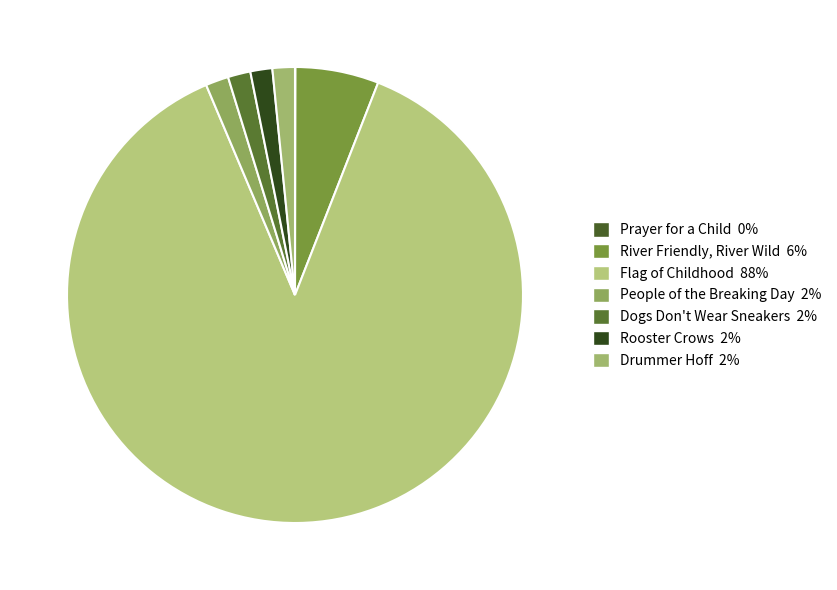

Which slice is the largest?

Flag of Childhood